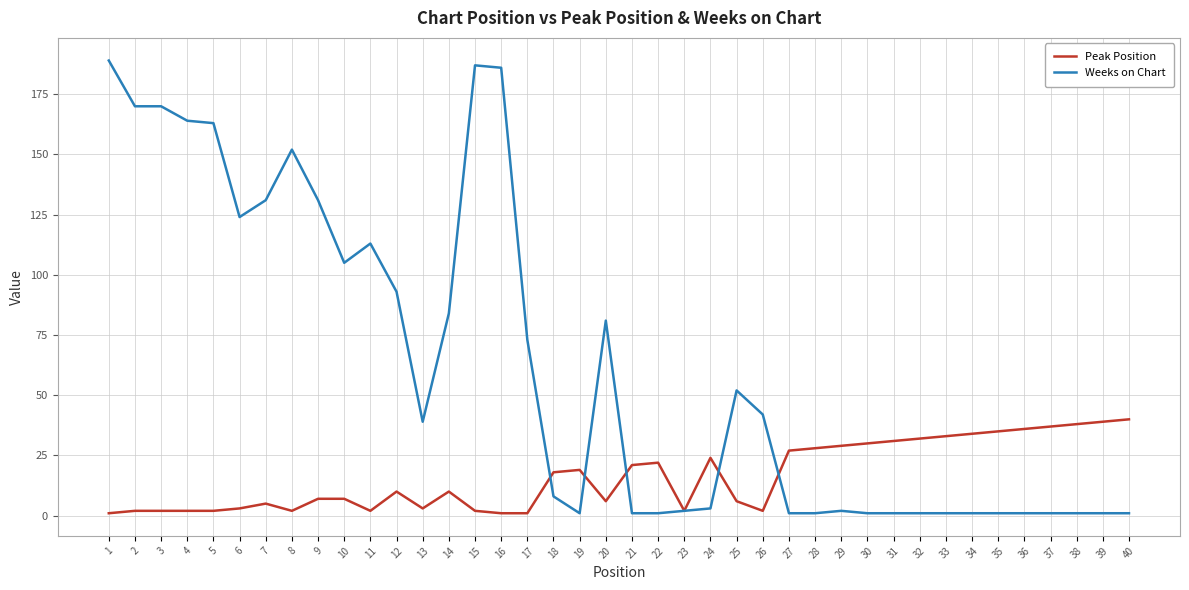

What is the greatest value displayed?

189